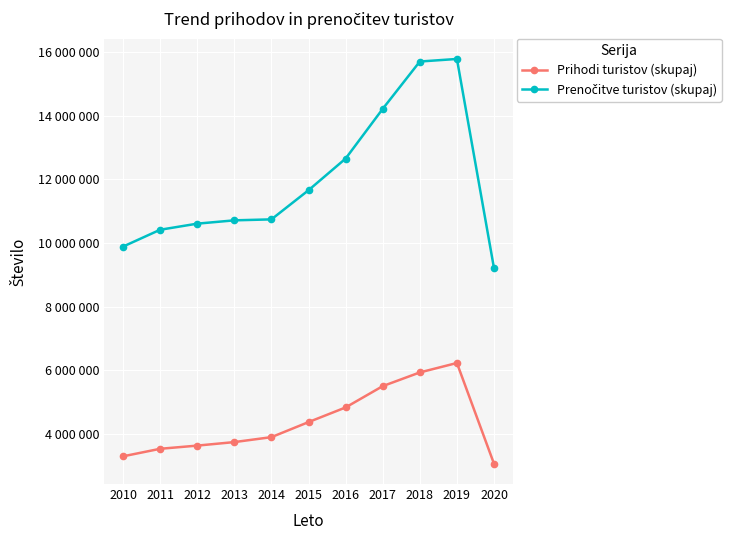

Does the chart have visible grid lines?

Yes